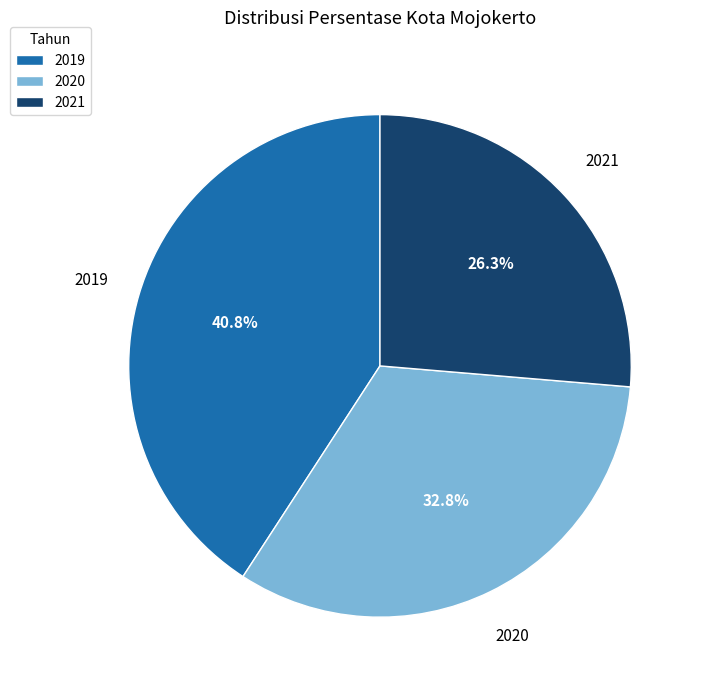

Does 2019 account for over 50% of the chart?

No